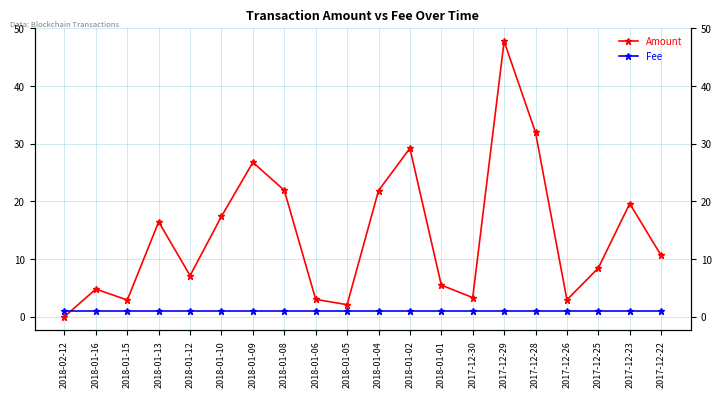

What is the label of the 5th point from the right?

2017-12-28